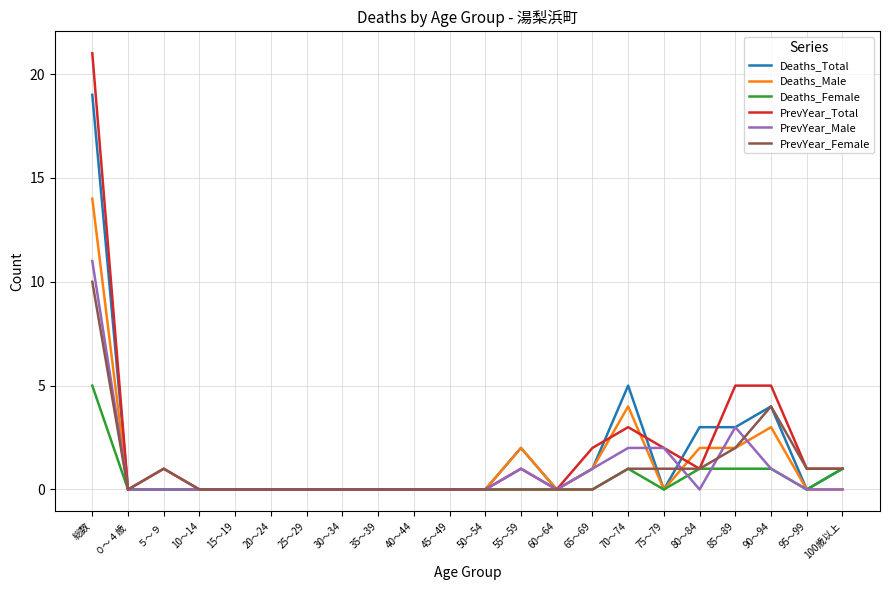

The value of PrevYear_Total at 70～74 is 1. True or false?

False